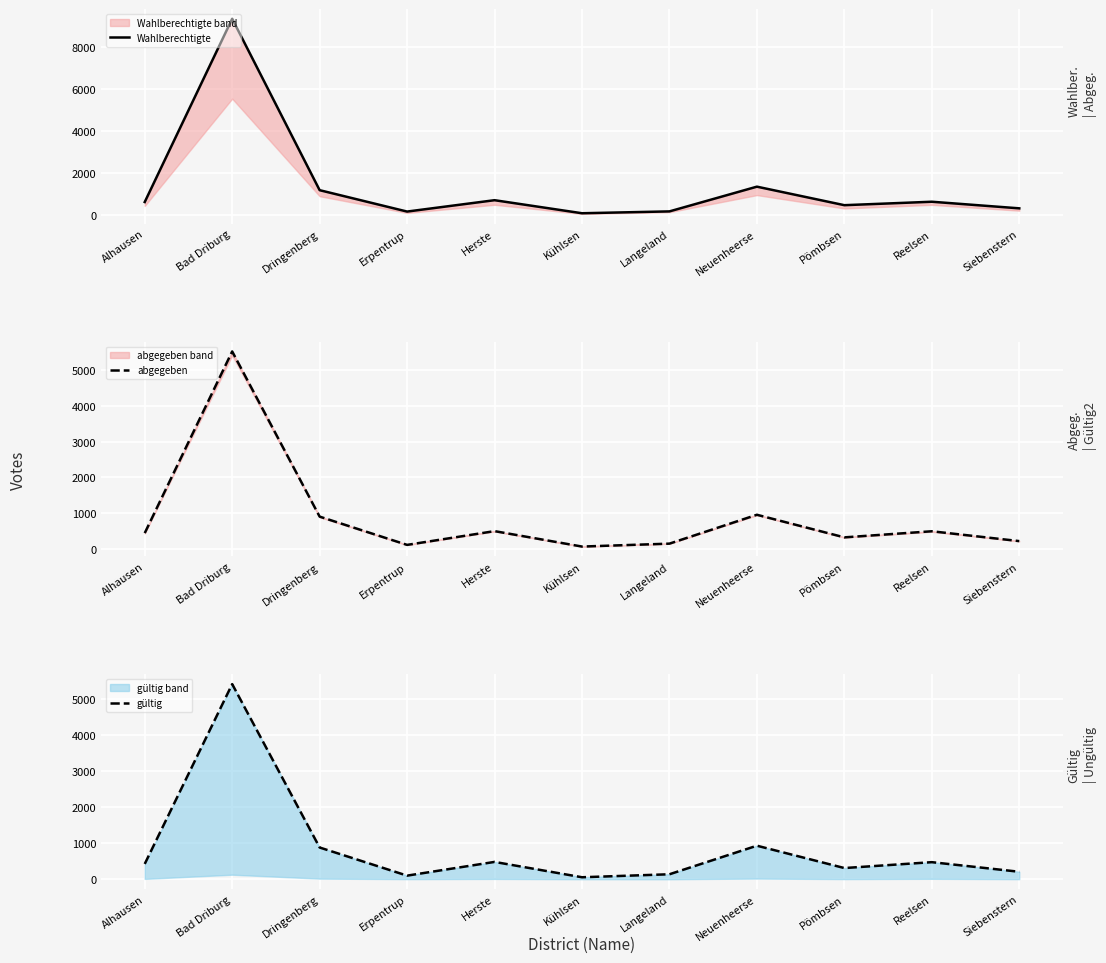

Where does the gültig series first go above 424?

Bad Driburg